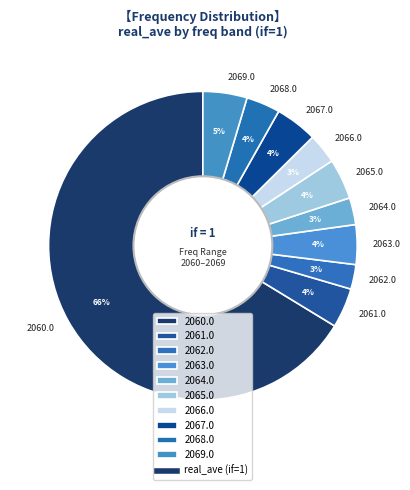

Combined, do 2060.0 and 2062.0 account for over 50%?

Yes